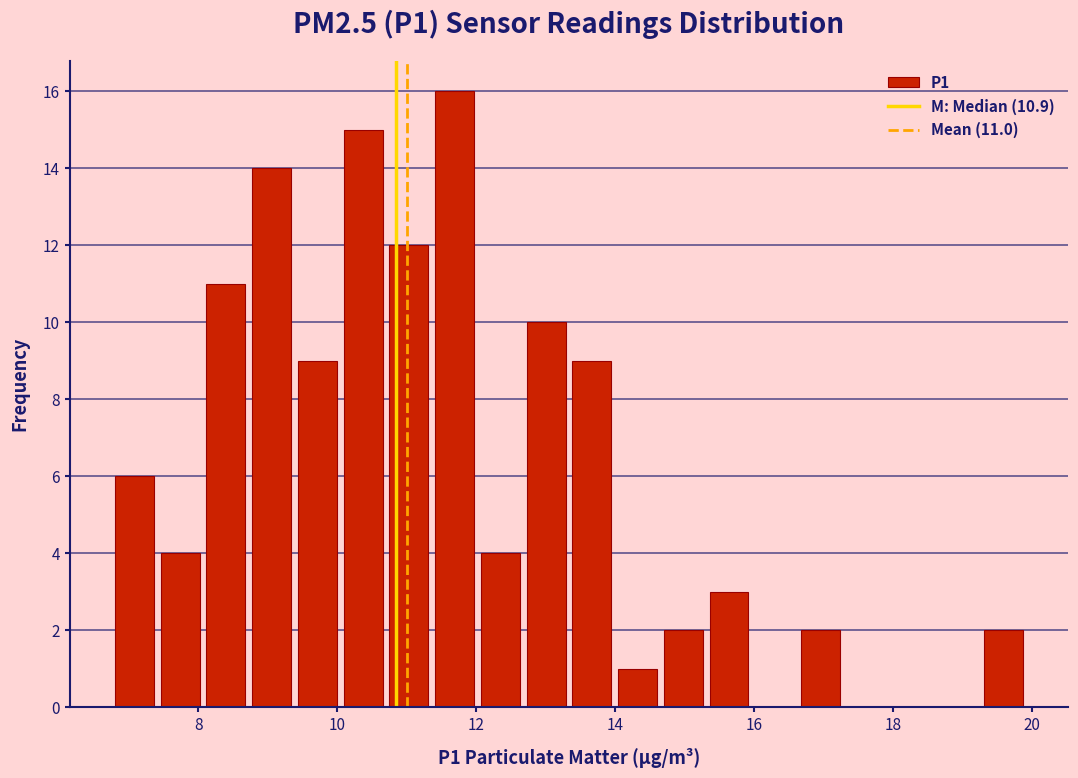

Read against the x-axis, roughly where is the centre of the tallest bar?

11.6